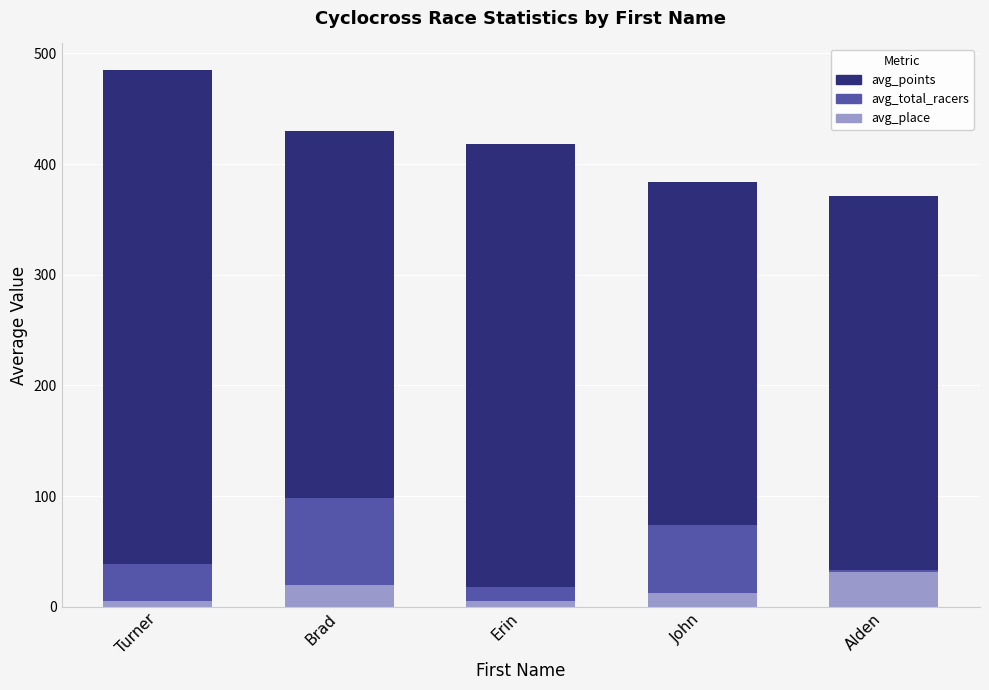

What is the greatest value displayed?

484.7